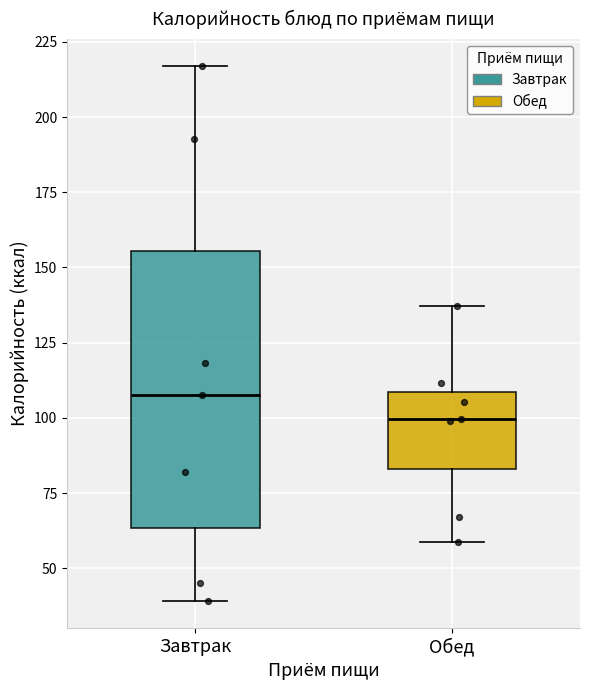

Which box's median line is the highest?

Завтрак